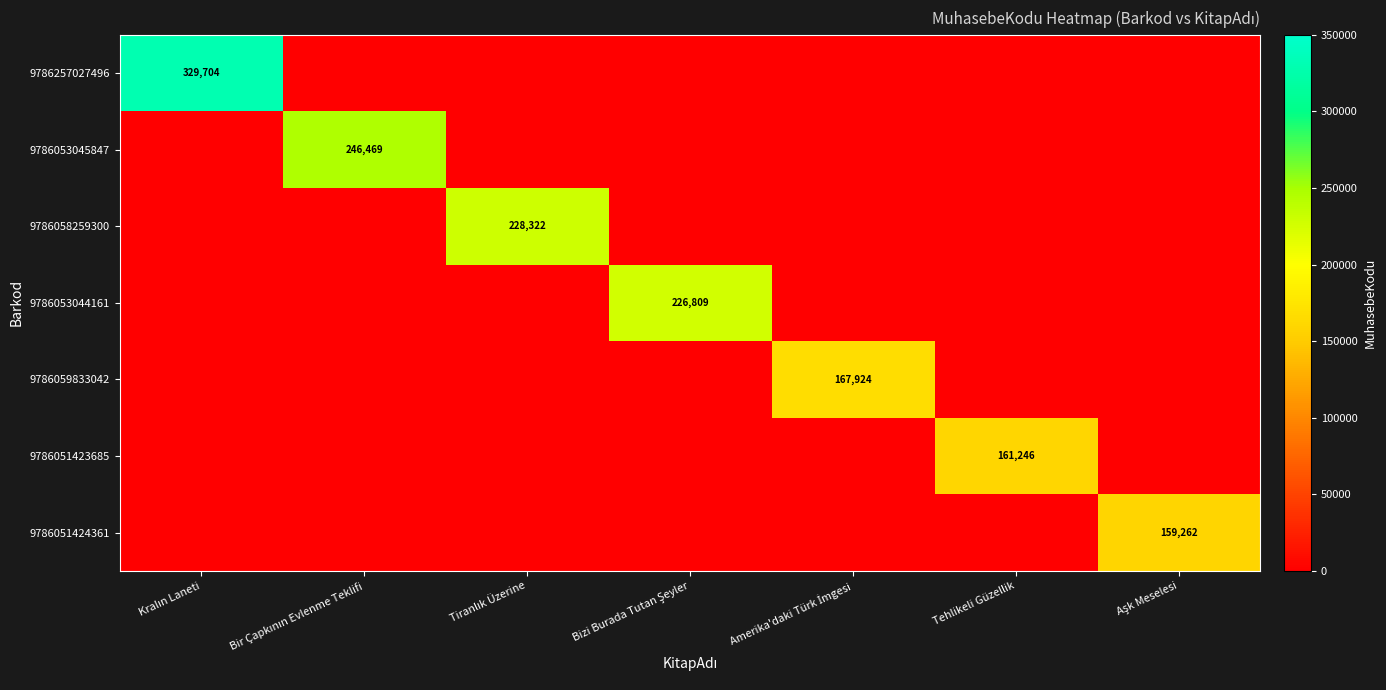

Which series has the widest spread of values?

9786257027496